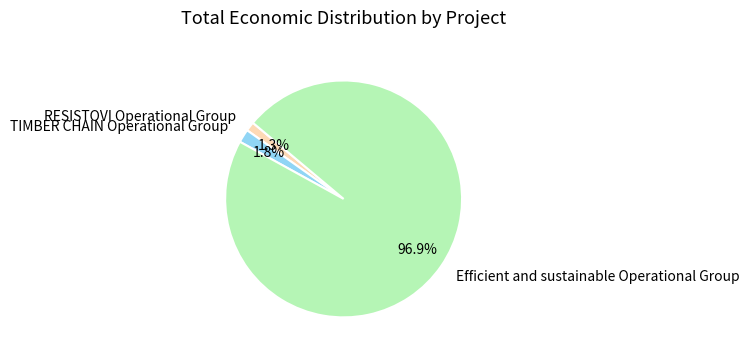

What is the total percentage of TIMBER CHAIN Operational Group and RESISTOVI Operational Group?

3.1%